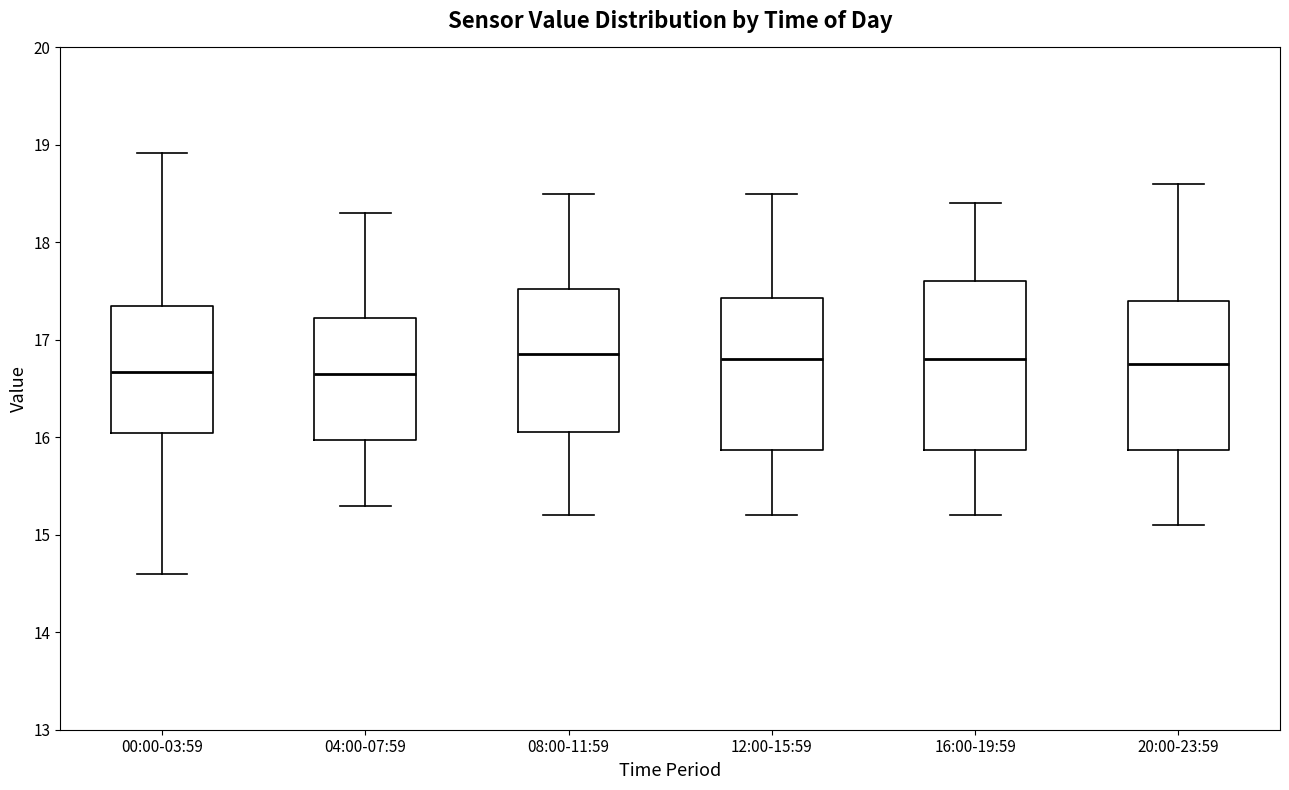

Where does the lower whisker of the box for 00:00-03:59 end on the y-axis? The values are not printed on the chart, so give them approximately, as read against the axis.

14.6